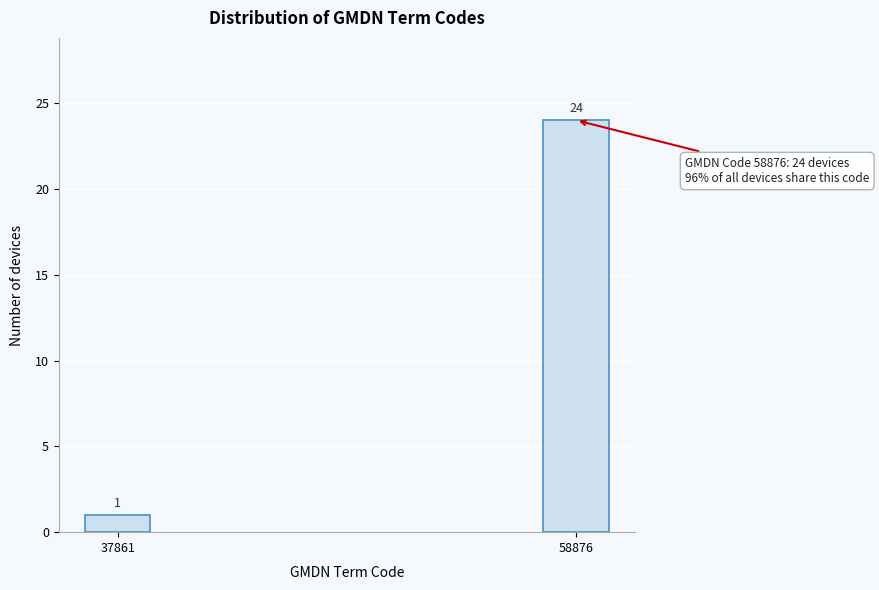

Reading left to right, extract all data points from this chart.

37861=1	58876=24